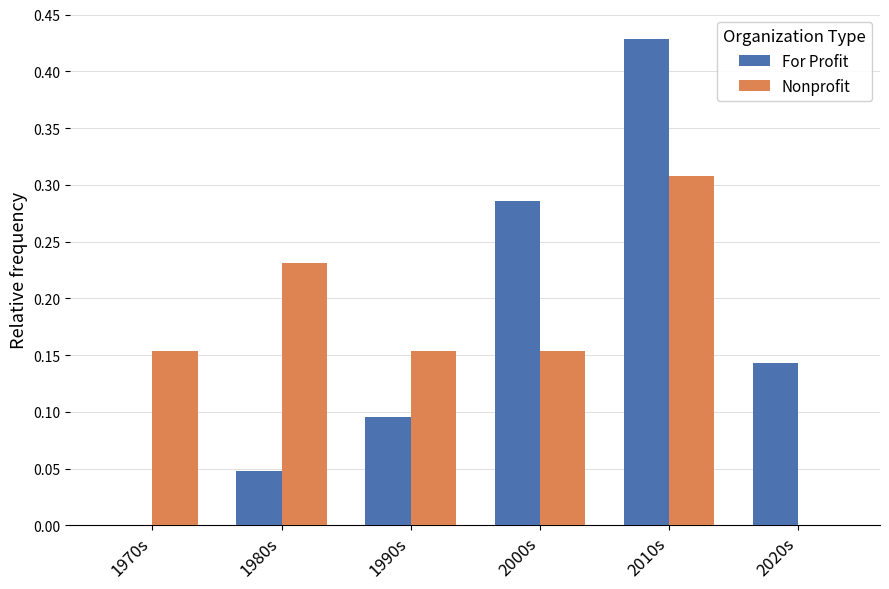

Which category has the highest value across all series?

2010s